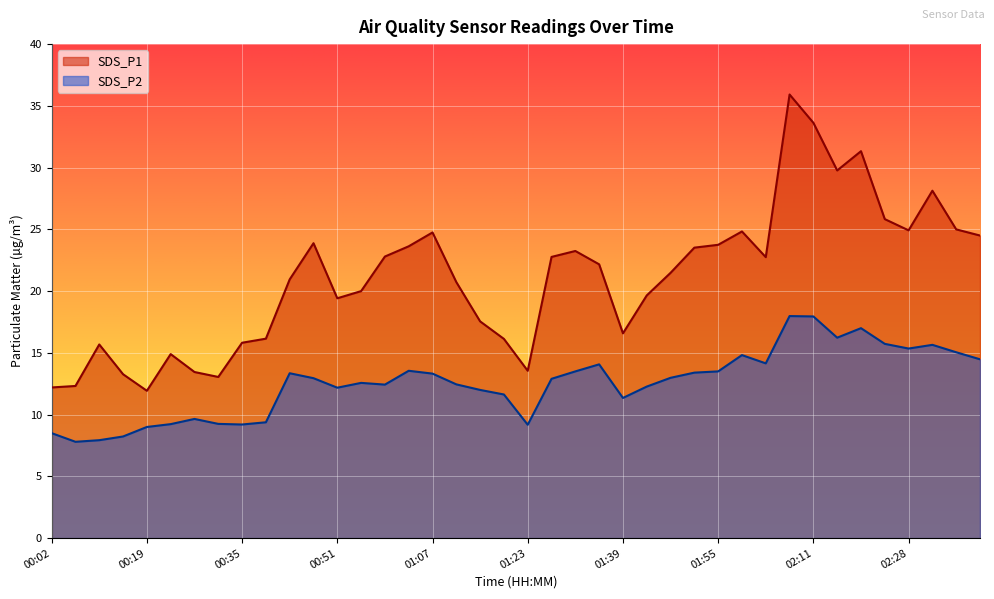

What is the approximate value of SDS_P1 at 02:36?

25.0